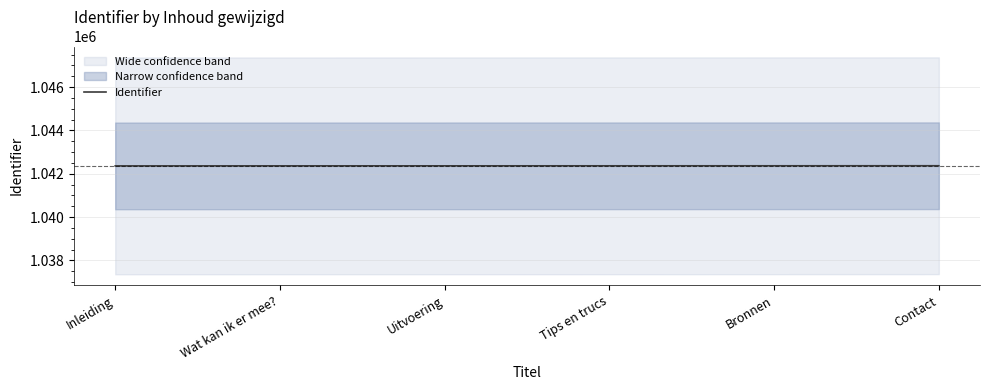

At which label does the data first exceed 1042366?

Bronnen